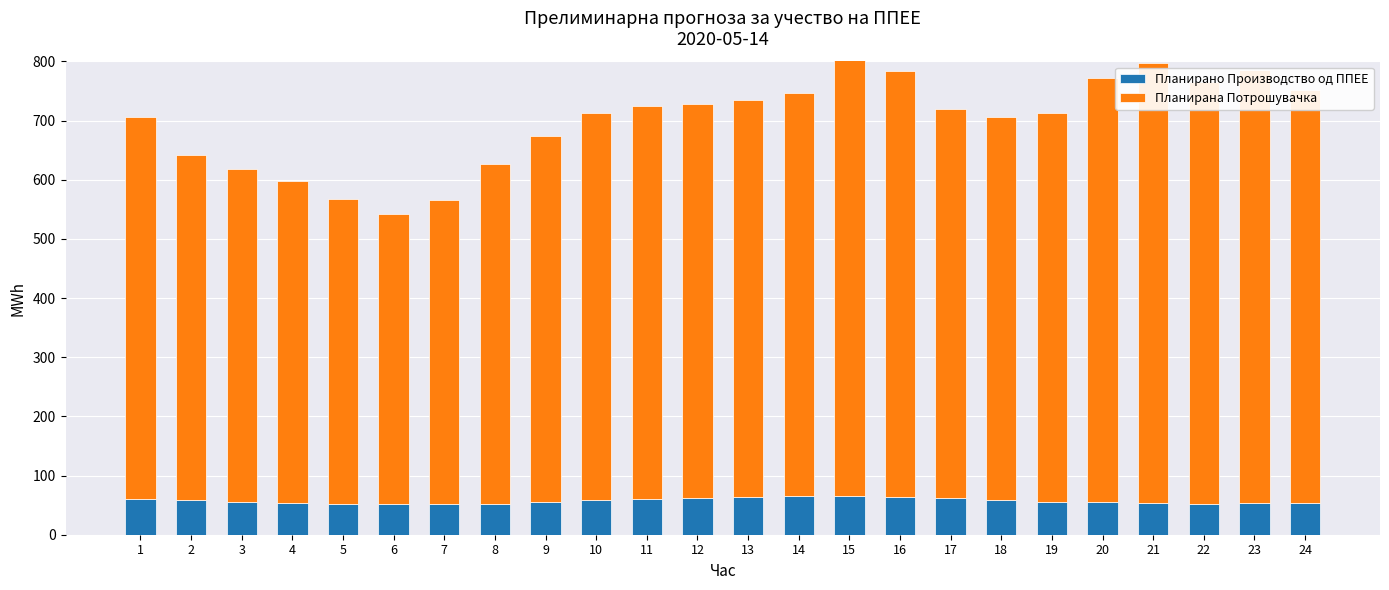

Rank the series at 14 from lowest to highest value.

Планирано Производство од ППЕЕ, Планирана Потрошувачка